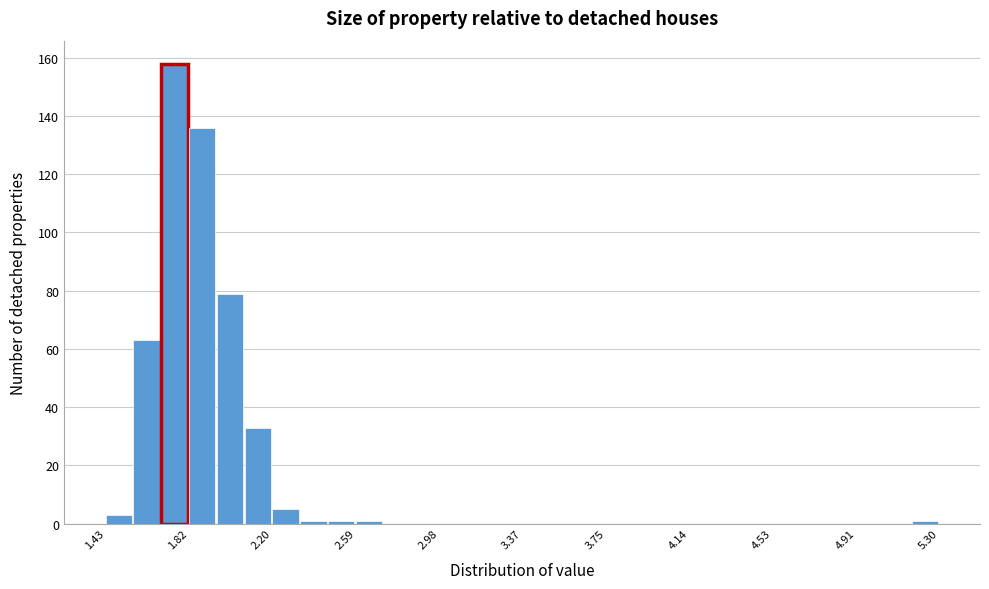

Read against the x-axis, roughly where is the centre of the tallest bar?

1.75